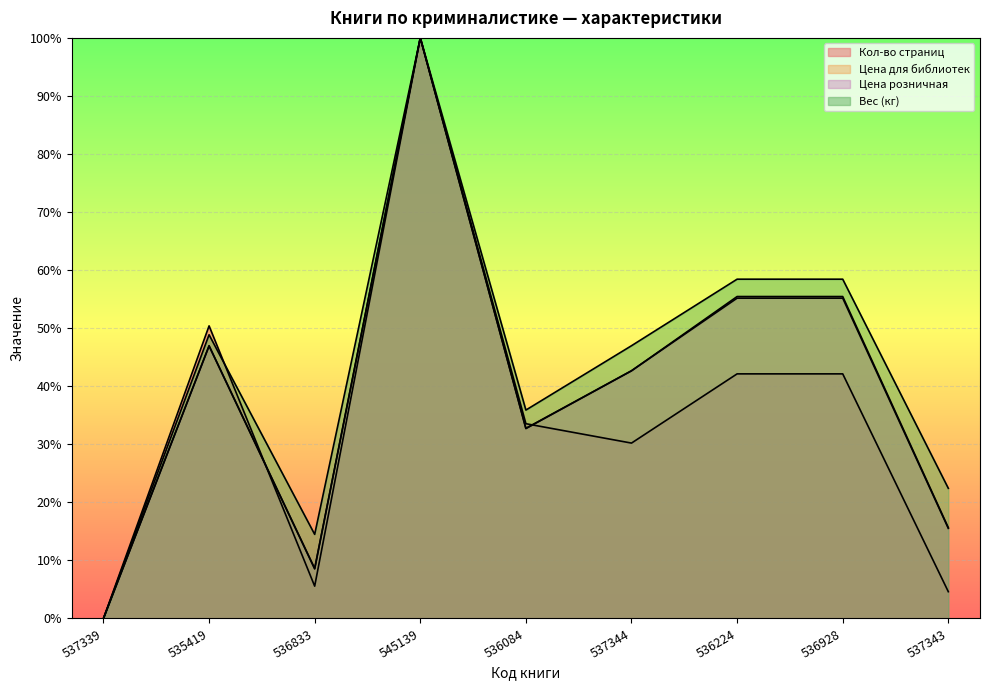

What value does the Вес (кг) series have at 545139?

100.0